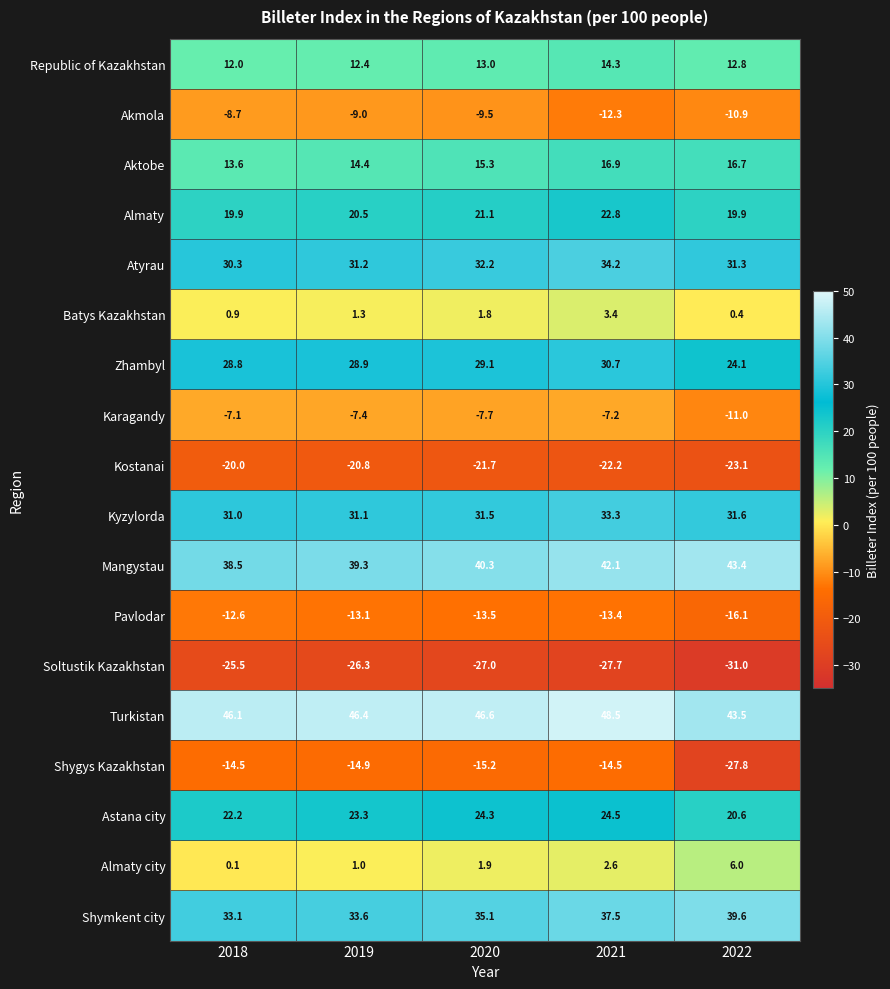

Is it true that Aktobe equals 21.9 at 2019?

False